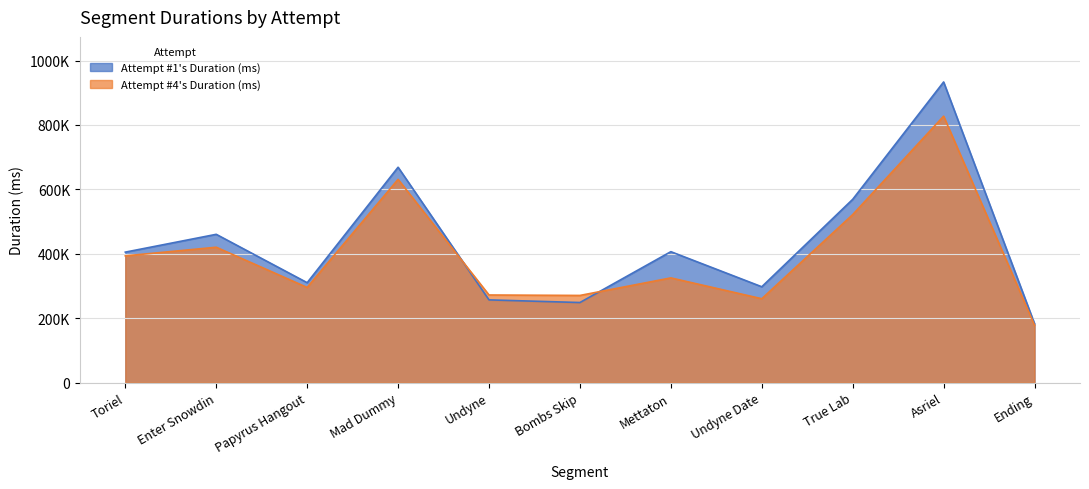

True or false: Attempt #4's Duration (ms) has a value of 178162 at Ending.

True